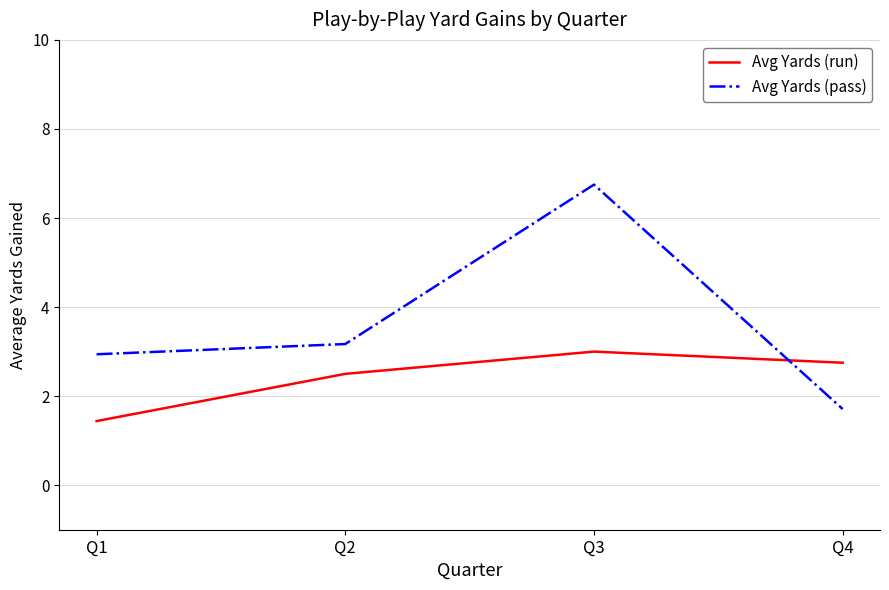

What is the sum of the Avg Yards (pass) values at Q2 and Q3?

9.9